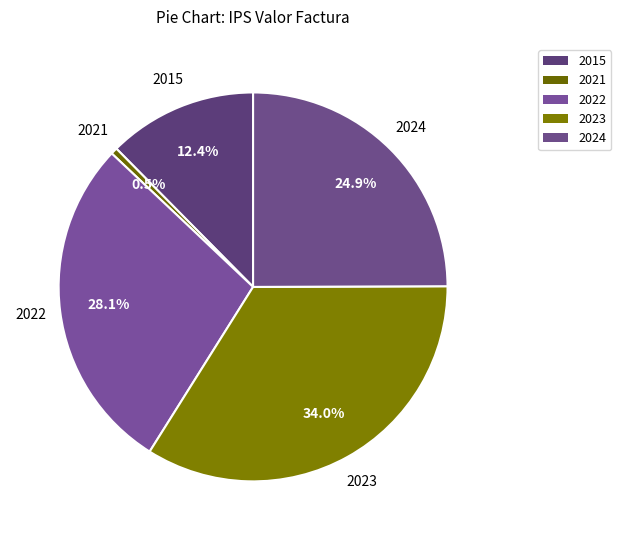

Is the sum of 2021 and 2023 greater than half?

No